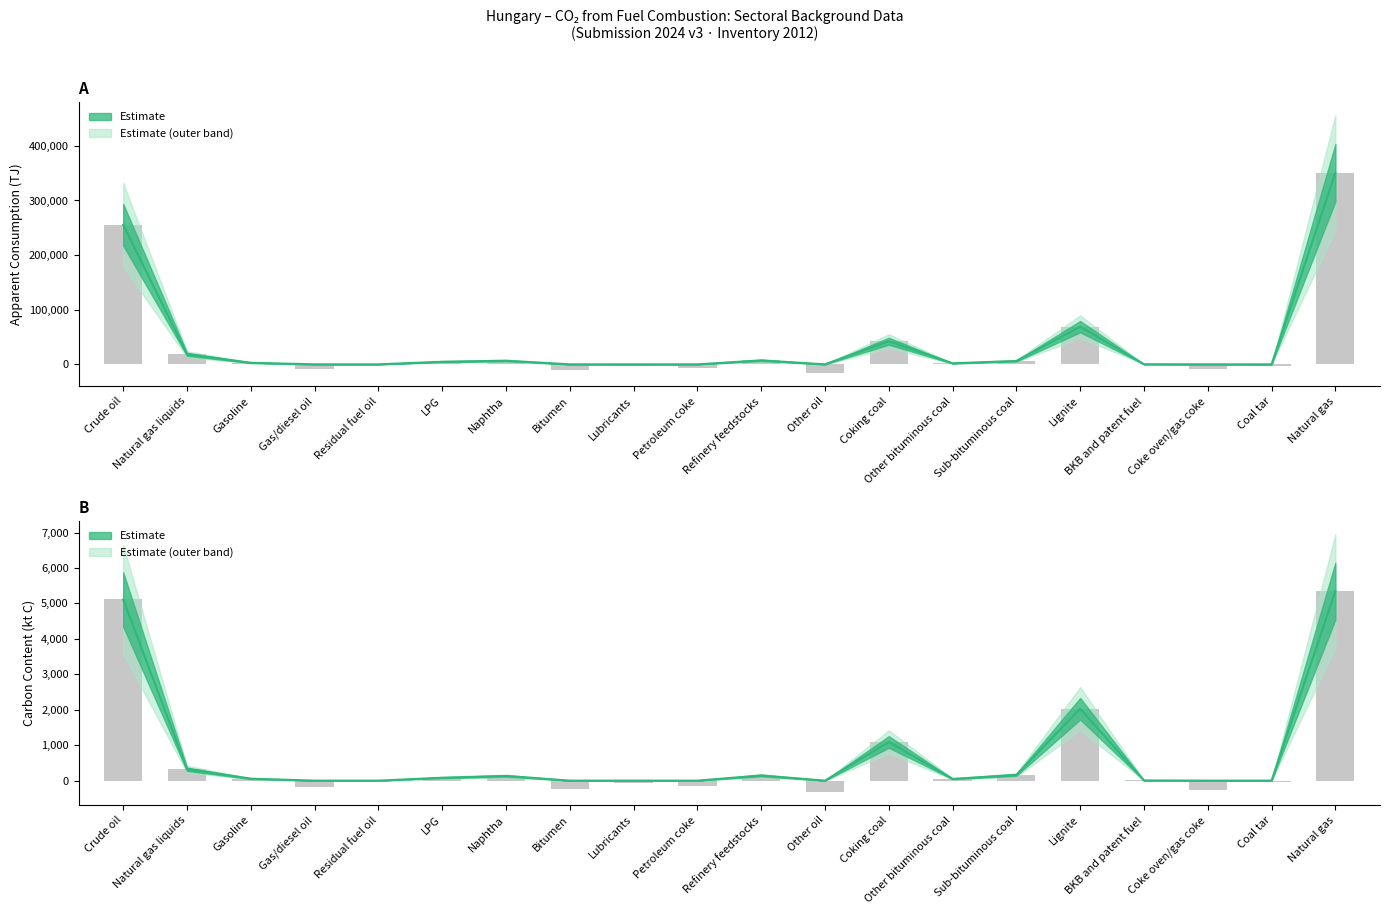

Where is Carbon content (kt) nearest to the value 2510?

Lignite